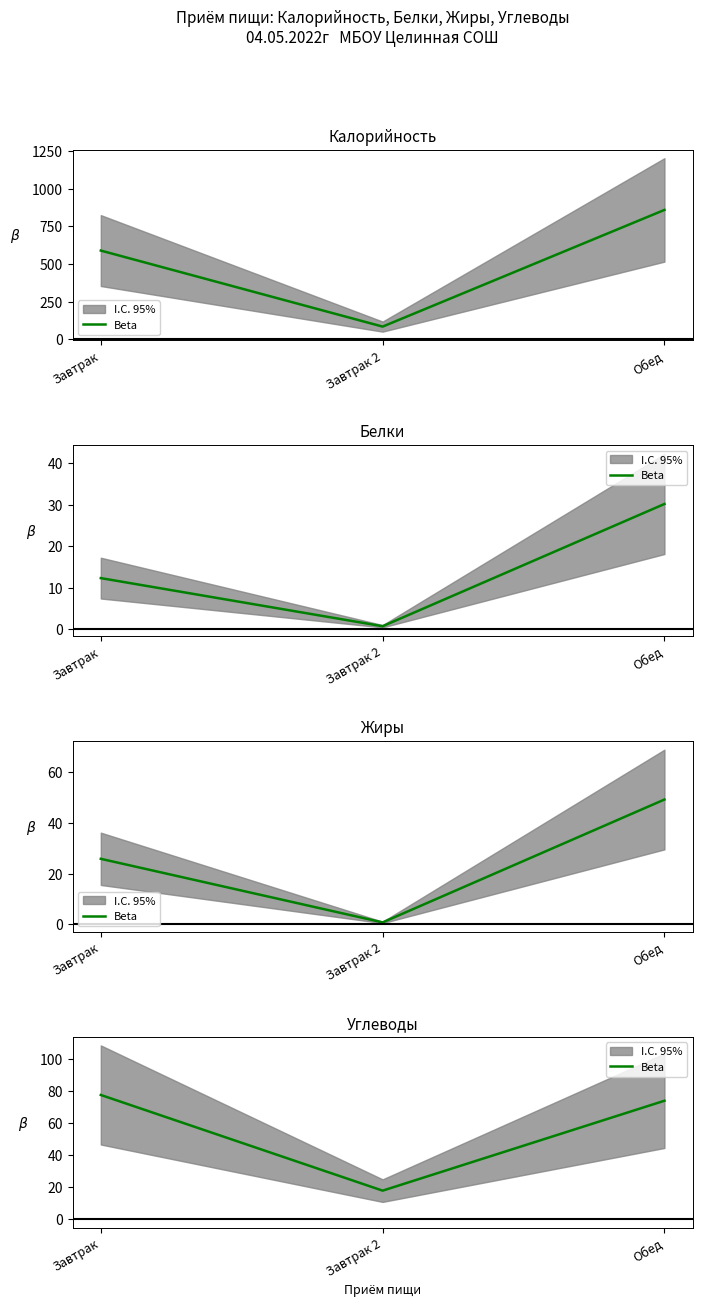

How many series are shown in this chart?

1